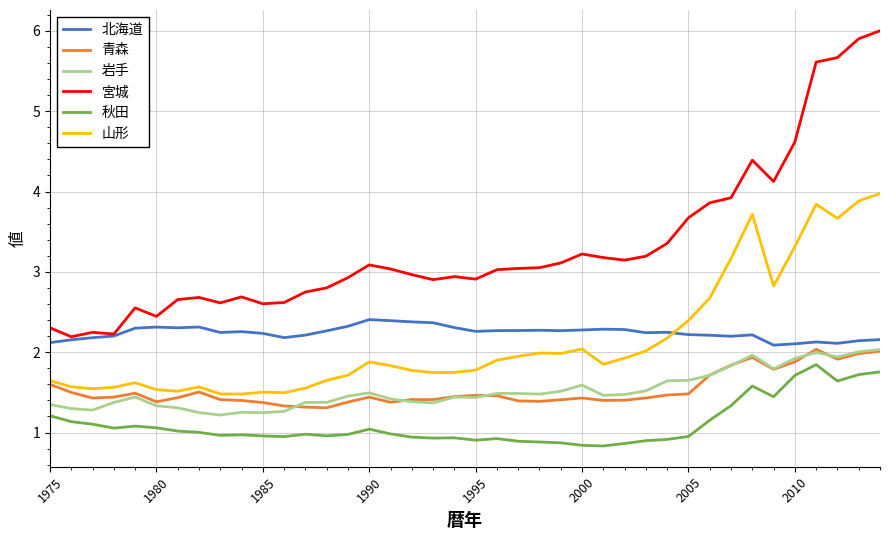

True or false: 山形 has more than 0 interior local peaks.

True